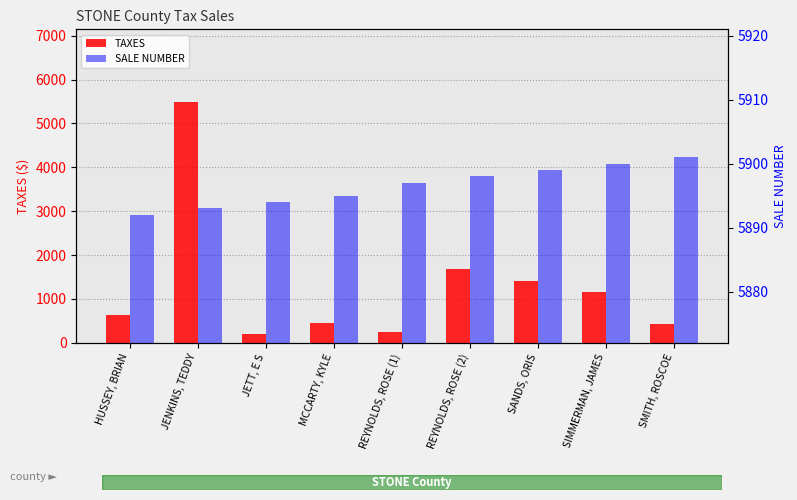

The SALE NUMBER series shows 5900.0 at SIMMERMAN, JAMES. True or false?

True